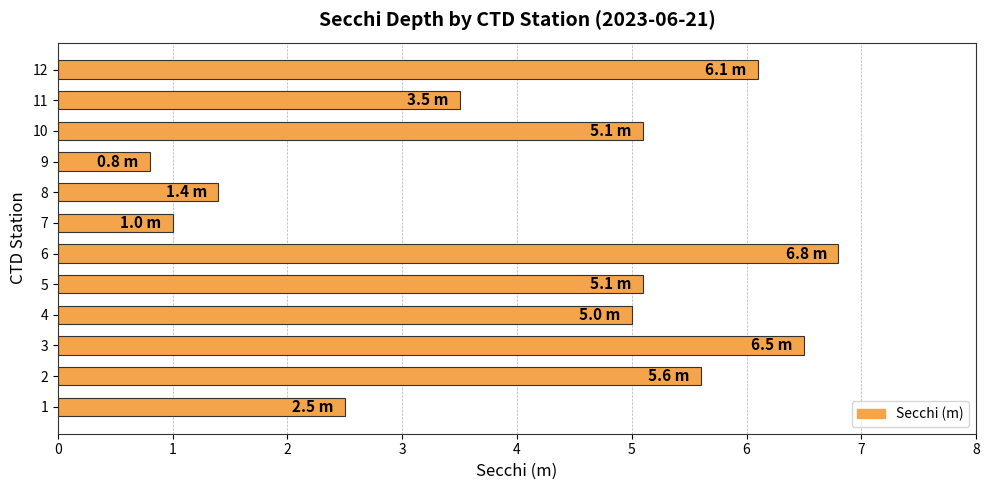

What is the ratio of the value at 4 to the value at 7?

5.0